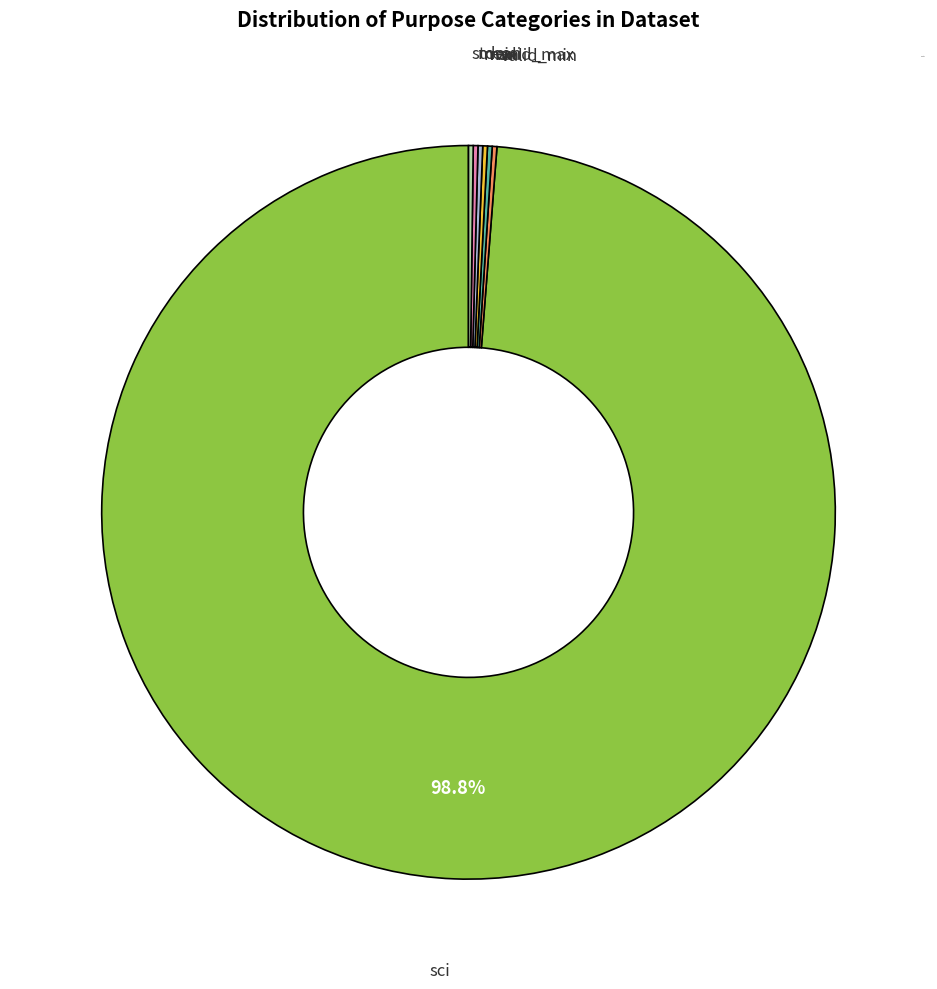

Is there a majority slice in this chart?

Yes